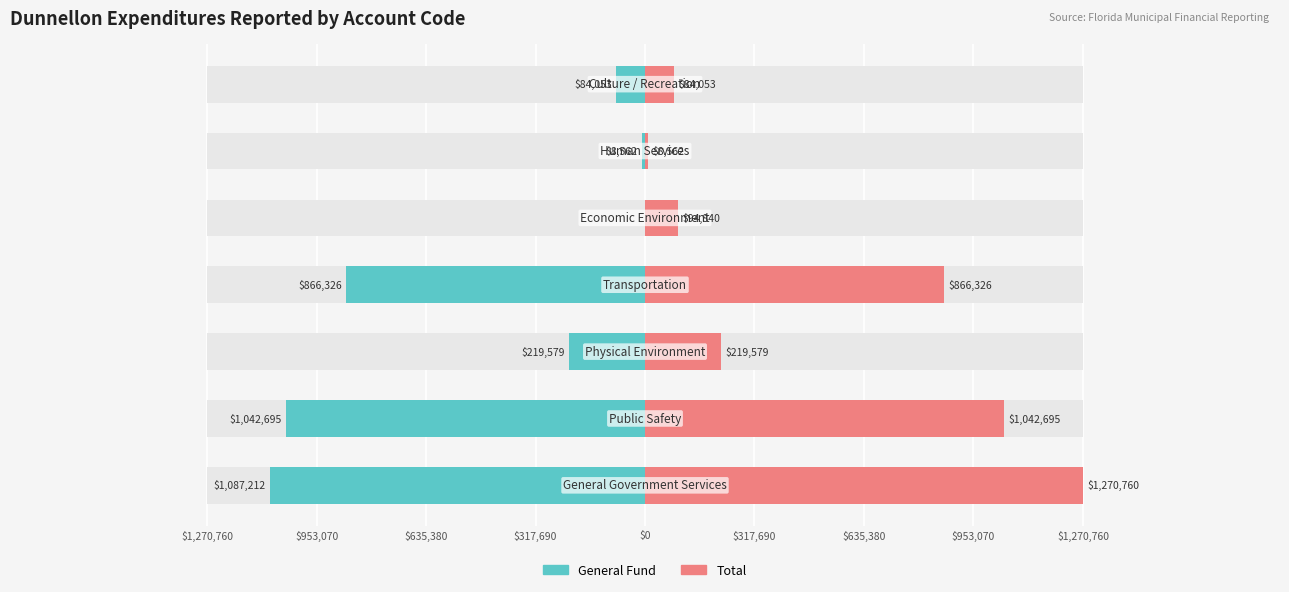

Between $953,070 and $317,690, which series saw the biggest shift?

General Fund